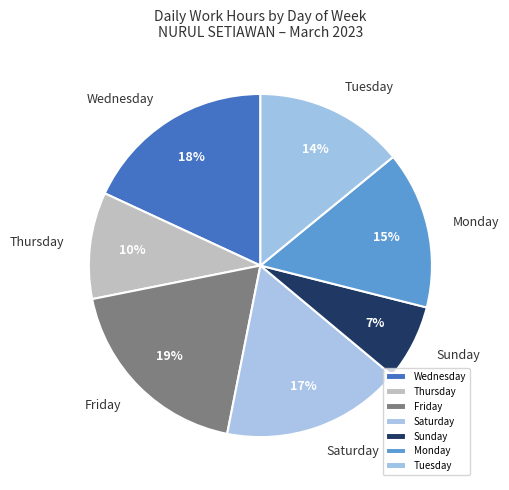

True or false: Sunday accounts for 1% of the total.

False